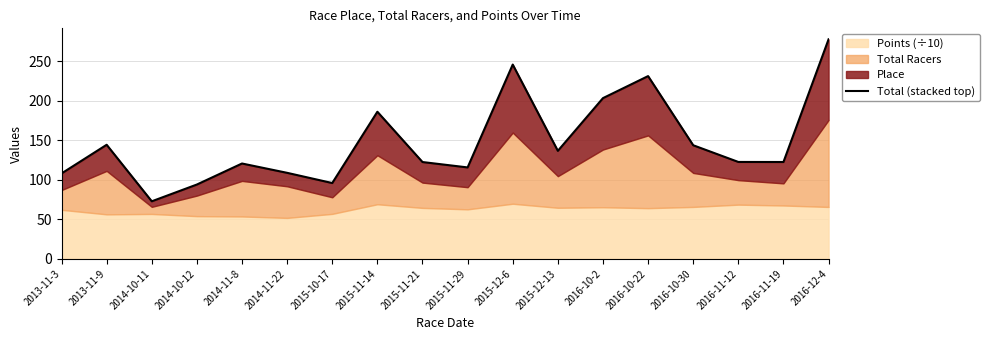

Rank the categories by value from lowest to highest.

2014-10-11, 2014-10-12, 2015-10-17, 2013-11-3, 2014-11-22, 2015-11-29, 2014-11-8, 2015-11-21, 2016-11-19, 2016-11-12, 2015-12-13, 2016-10-30, 2013-11-9, 2015-11-14, 2016-10-2, 2016-10-22, 2015-12-6, 2016-12-4